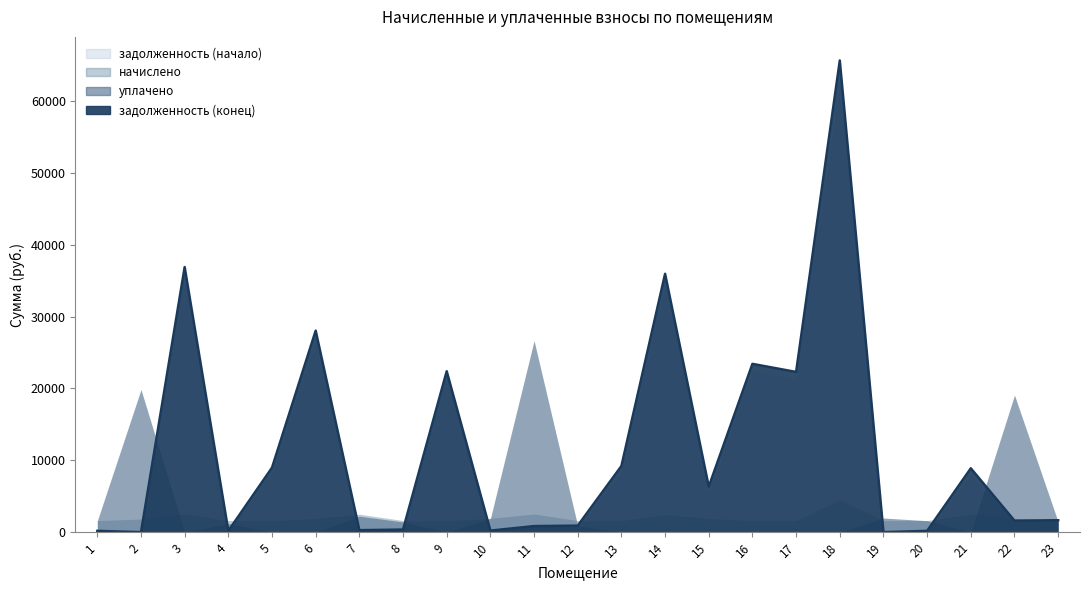

Between which two adjacent categories do задолженность (конец) and уплачено first intersect?

2 and 3